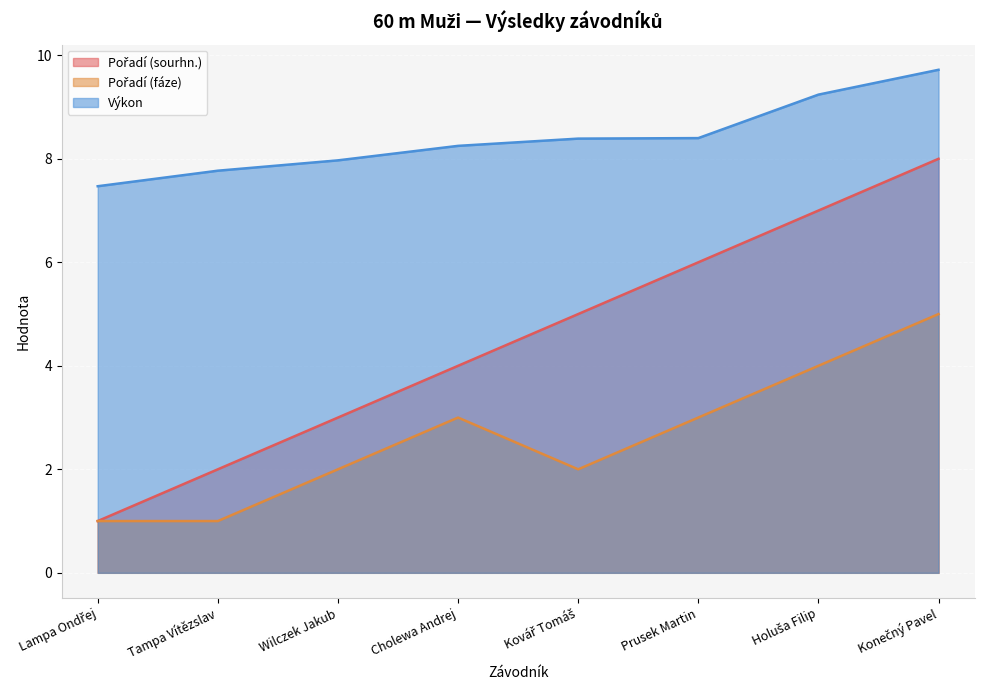

What value does the Pořadí (sourhn.) series have at Prusek Martin?

6.0